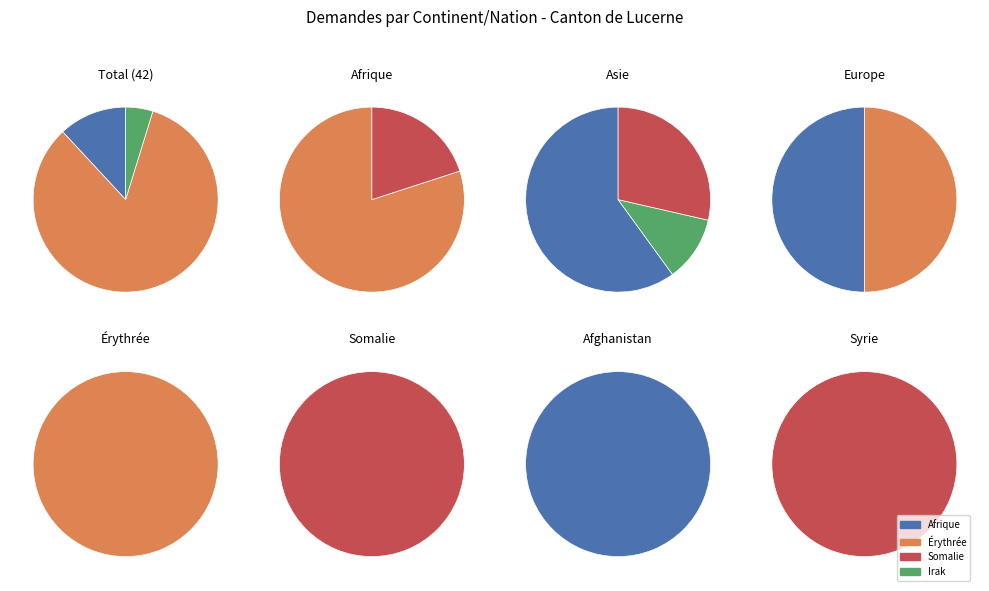

How many segments does this pie chart have?

3